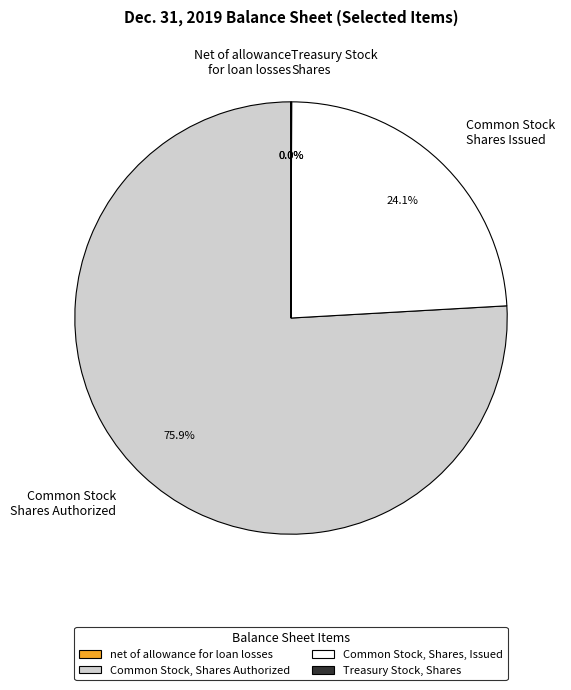

True or false: Common Stock, Shares, Issued accounts for 24% of the total.

True